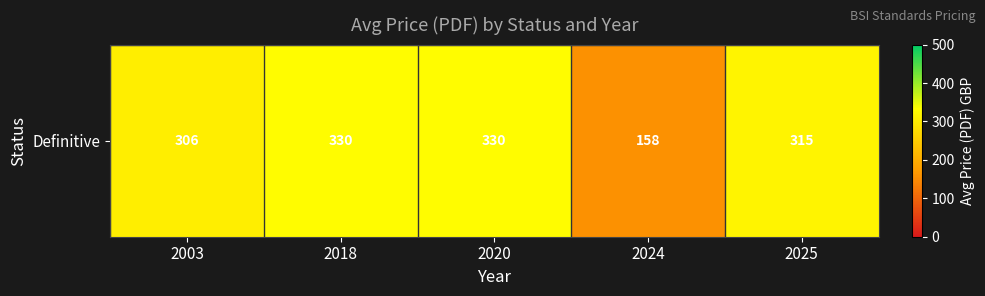

Which has a higher value, 2025 or 2020?

2020